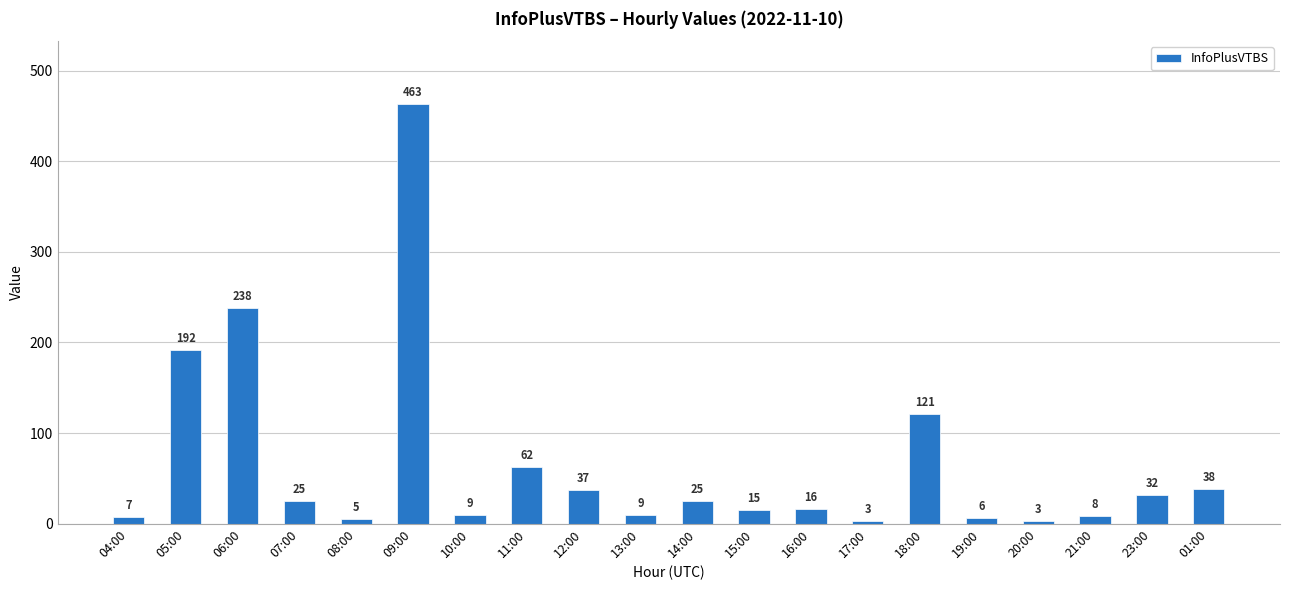

The chart shows a value of 238 at 06:00. True or false?

True